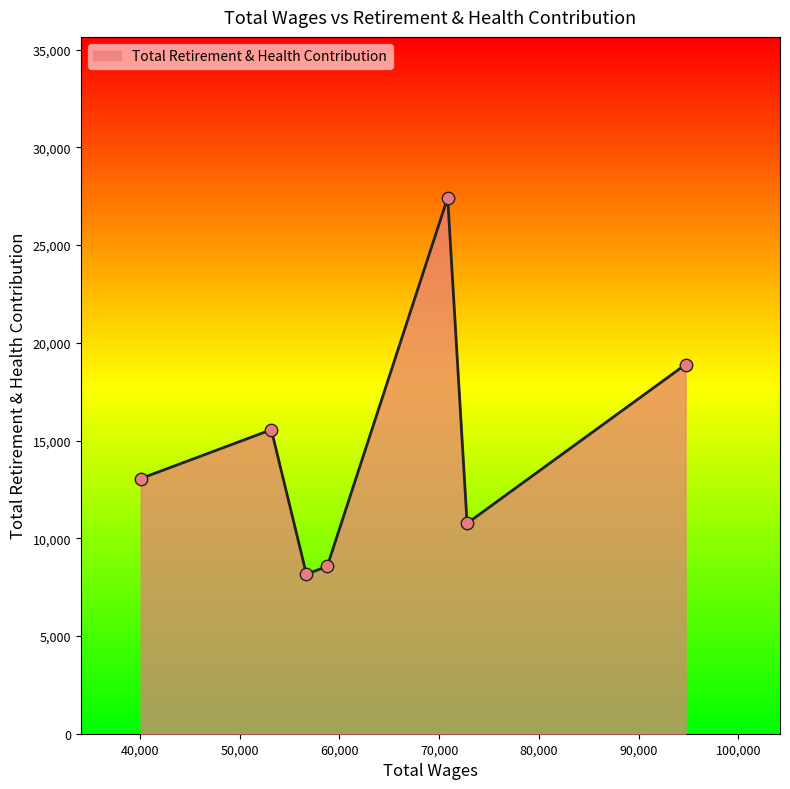

How many interior local peaks (higher than both neighbors) does the data have?

2